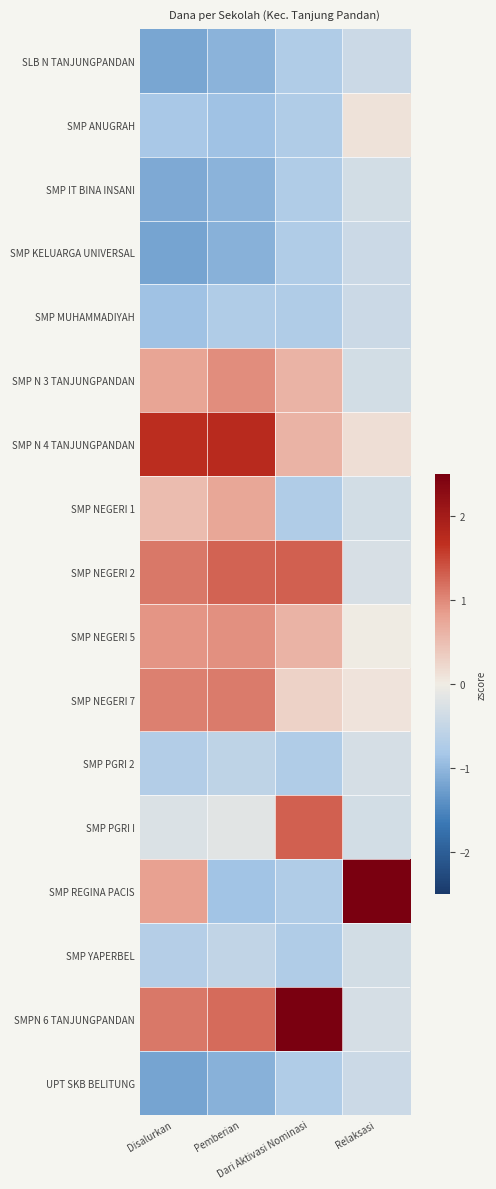

At which category does the chart reach its minimum across all series?

Disalurkan